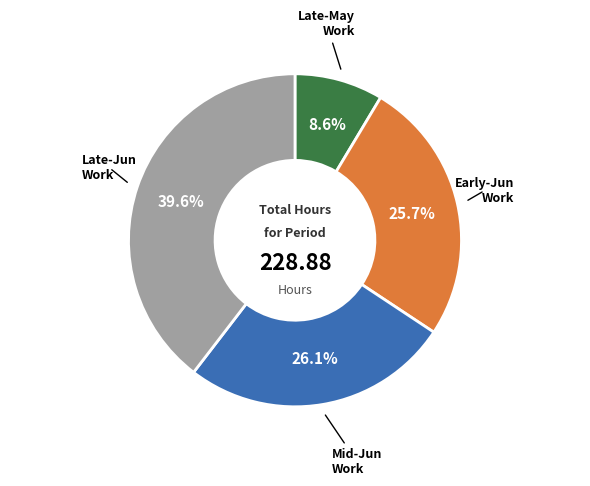

Is there any slice that represents more than half of the pie?

No